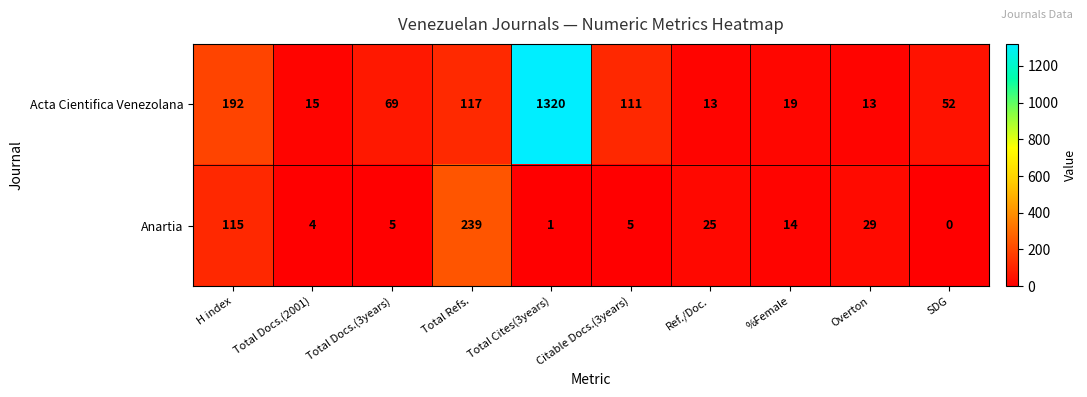

How many data points does each series have?

10